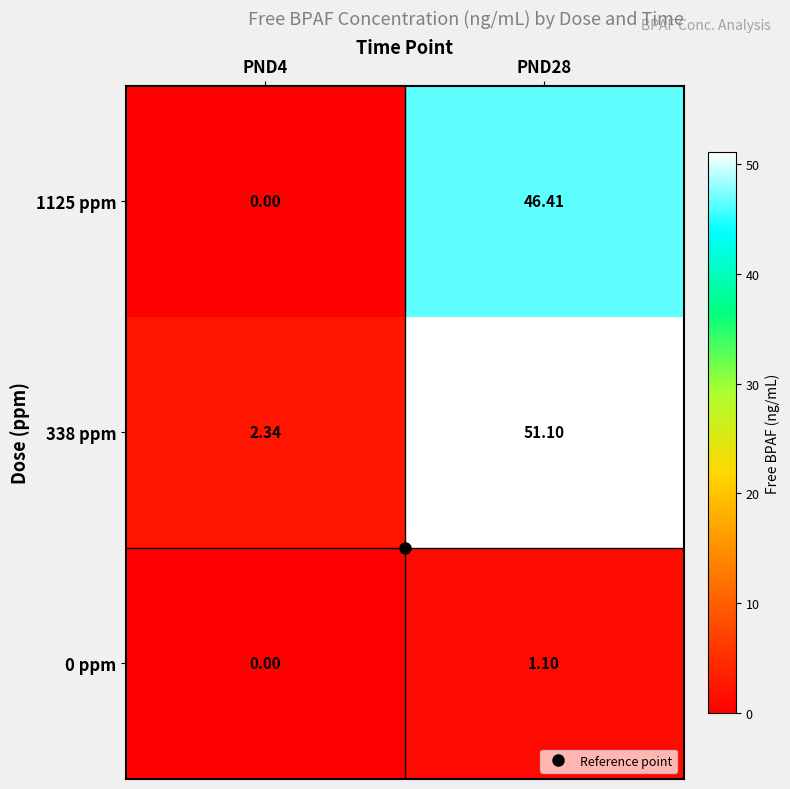

Rank the series at PND28 from lowest to highest value.

0 ppm, 1125 ppm, 338 ppm